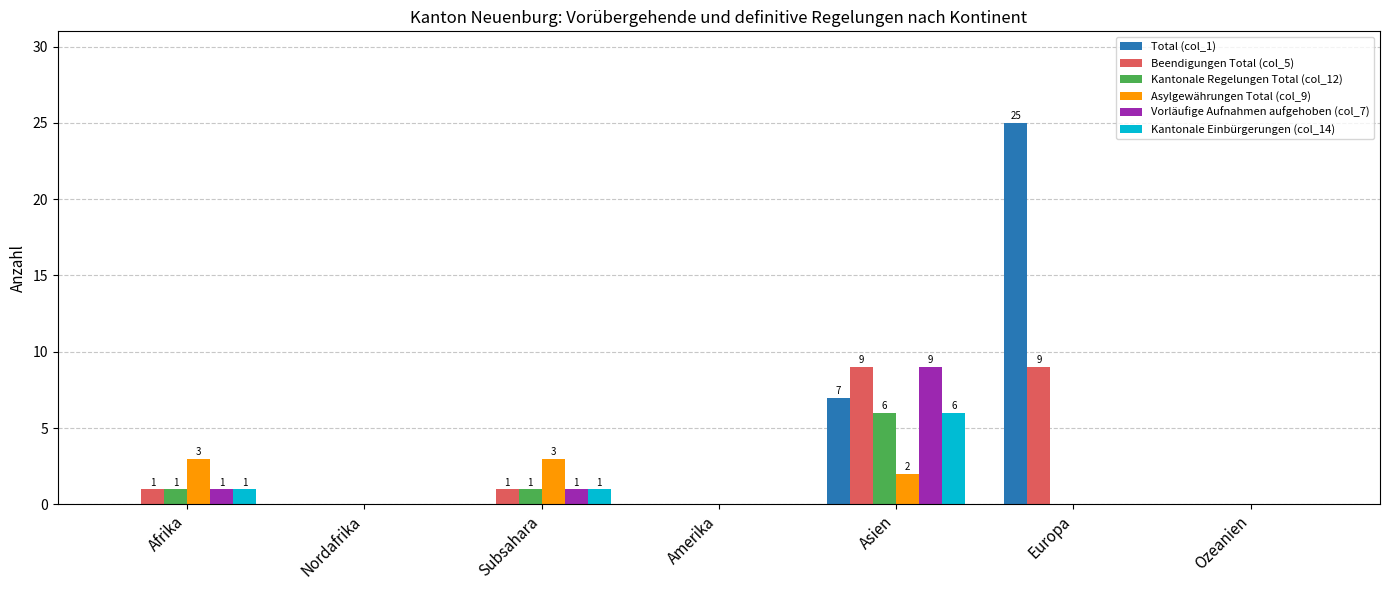

What is the sum of all Kantonale Regelungen Total (col_12) values?

8